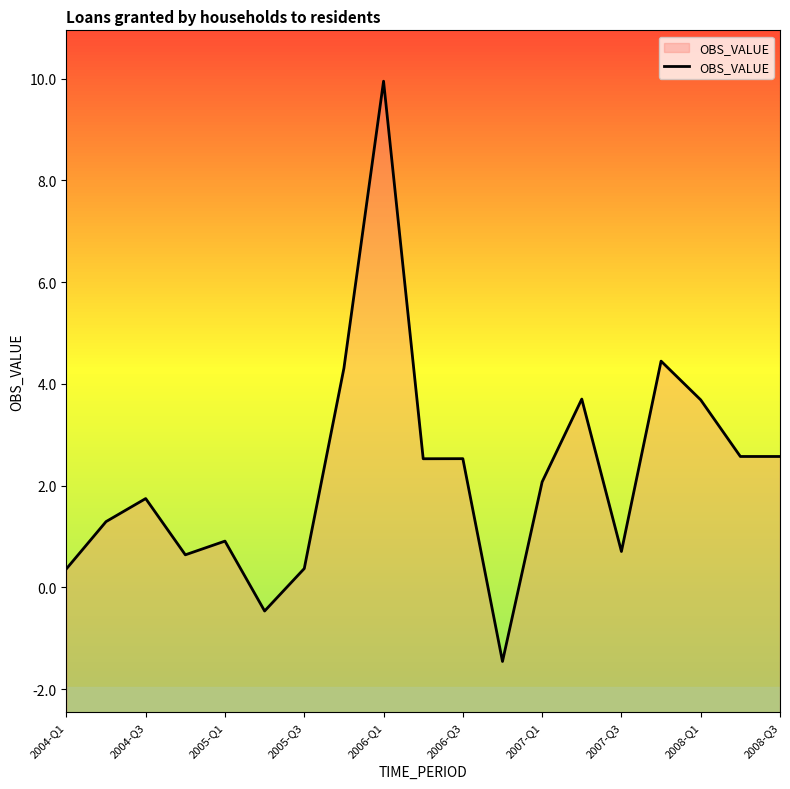

Between 2005-Q3 and 2008-Q3, which is larger?

2008-Q3